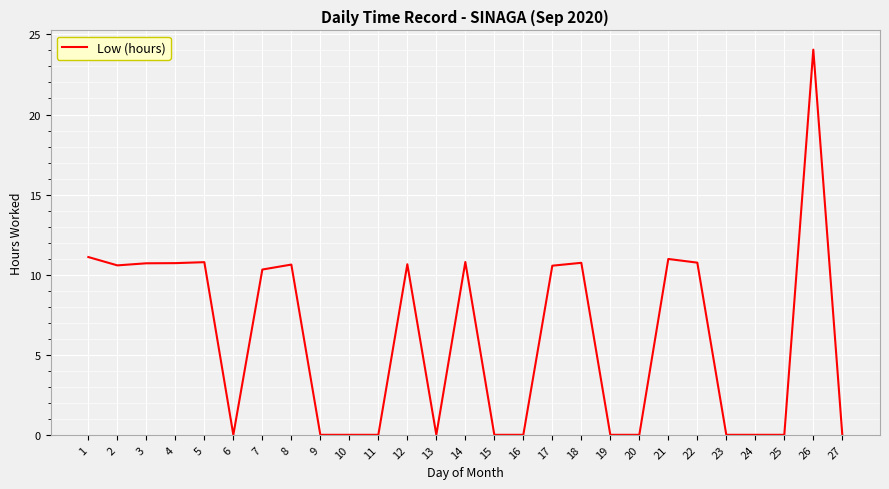

What is the sum of the values at 11 and 4?

10.7